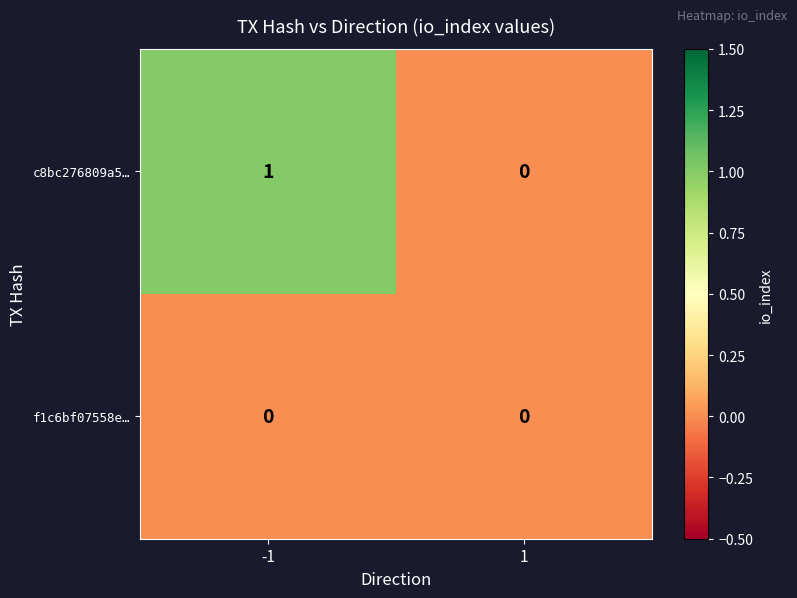

List the series in order of their peak value, lowest first.

f1c6bf07558e…, c8bc276809a5…